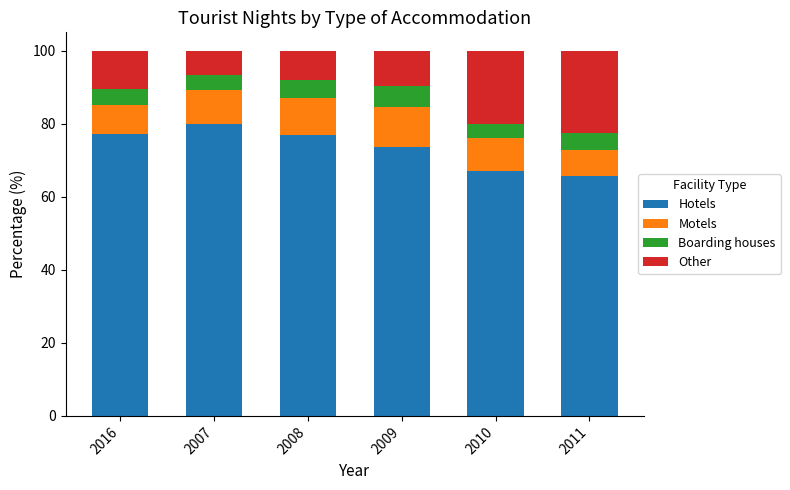

At which label is Hotels closest to 72?

2009